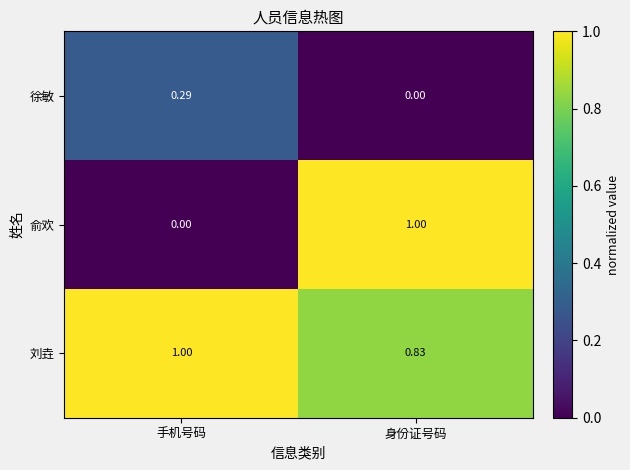

Which series changed the most between 手机号码 and 身份证号码?

俞欢